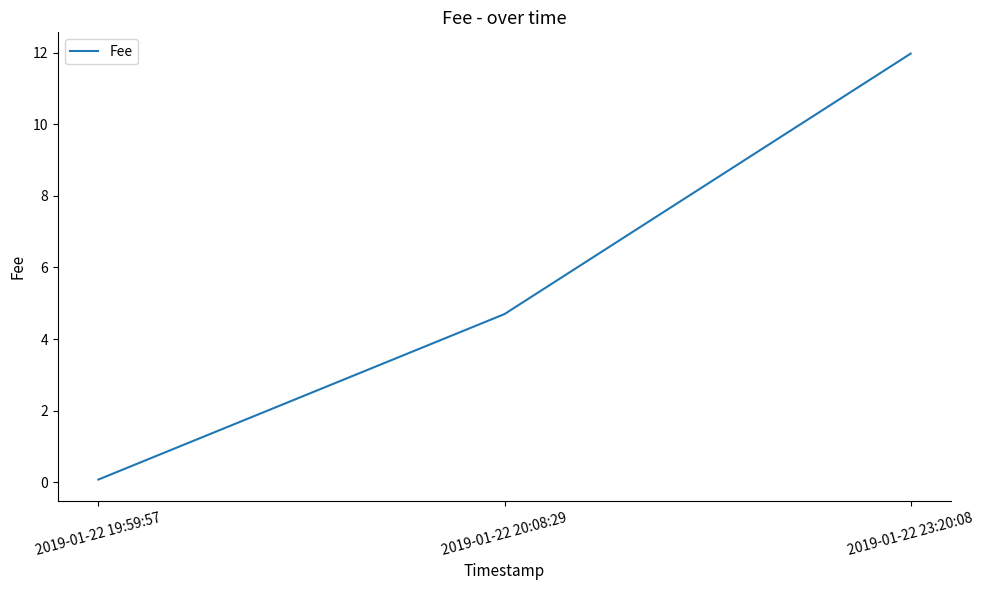

Is it true that the value at 2019-01-22 20:08:29 is 4.7?

True